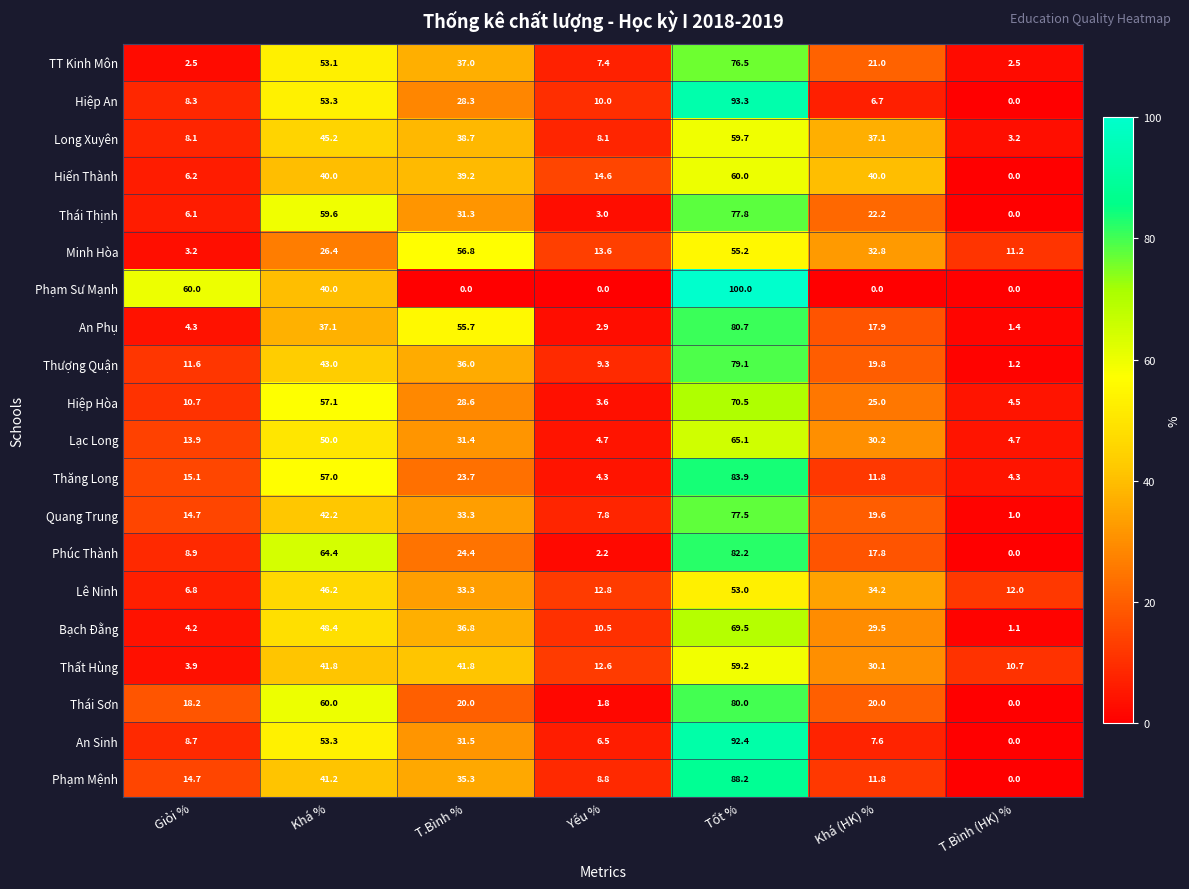

Between Yếu % and Khá (HK) %, which series saw the biggest shift?

Long Xuyên